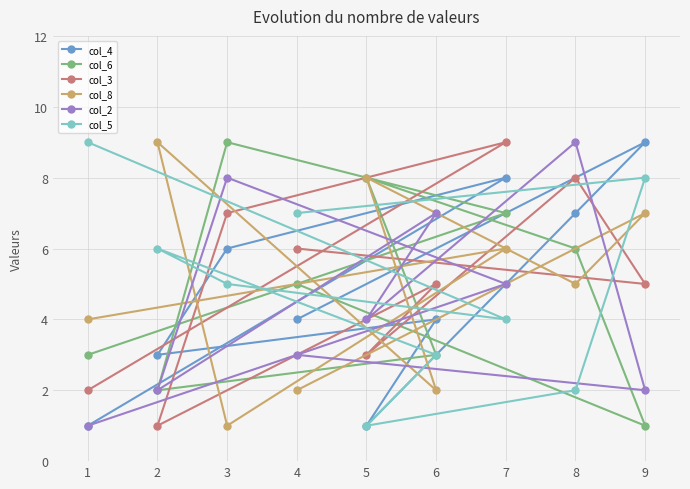

What is the value of the col_6 point at the 5th from the left?

8